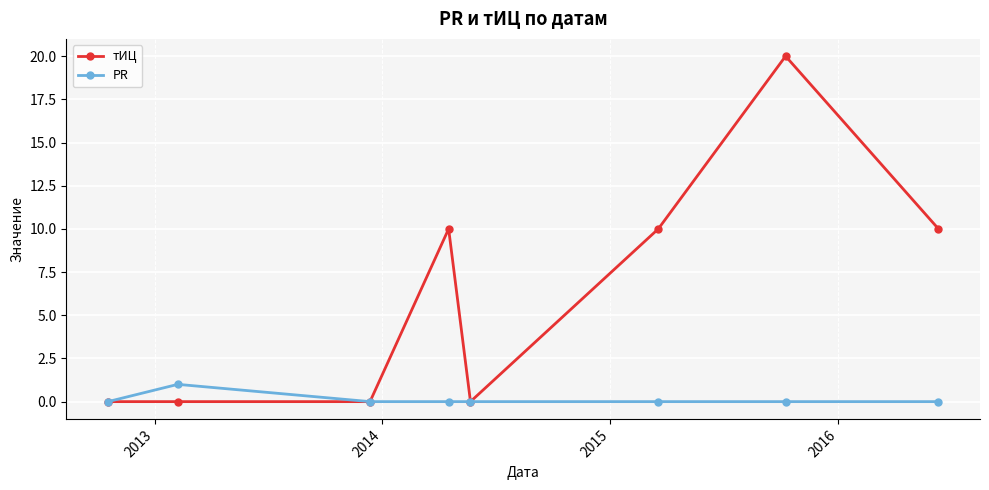

At how many categories does at least one series exceed 2?

4